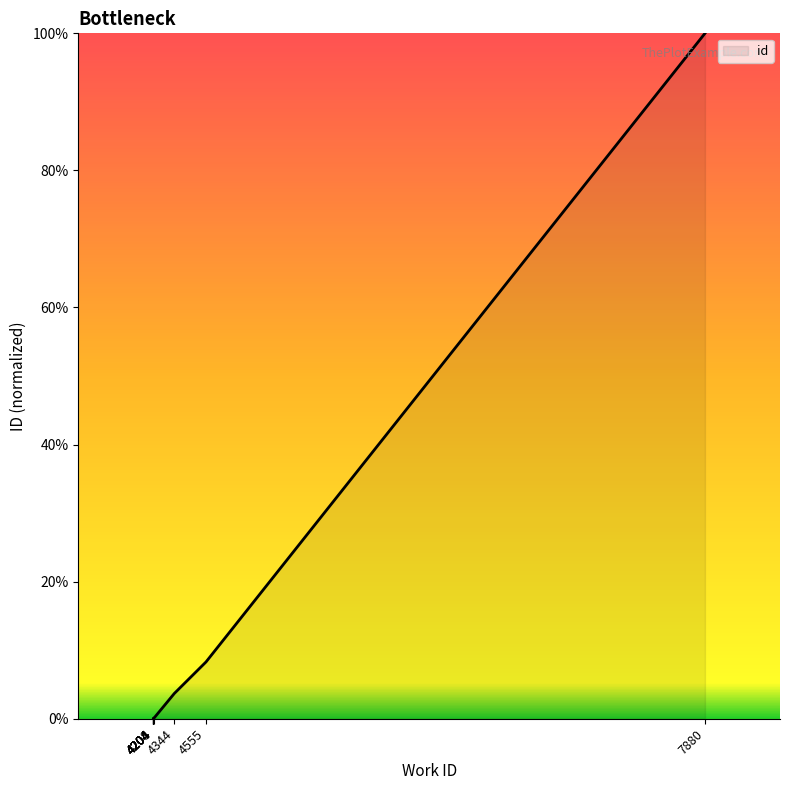

Count the number of categories in the chart.

10